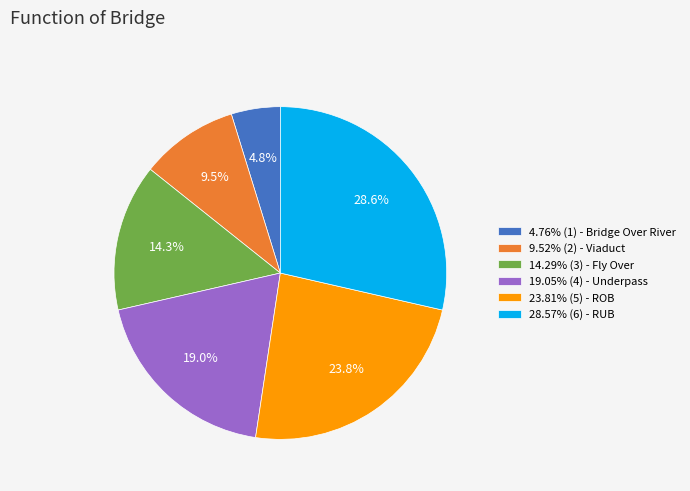

Is the sum of 9.52% (2) - Viaduct and 23.81% (5) - ROB greater than half?

No